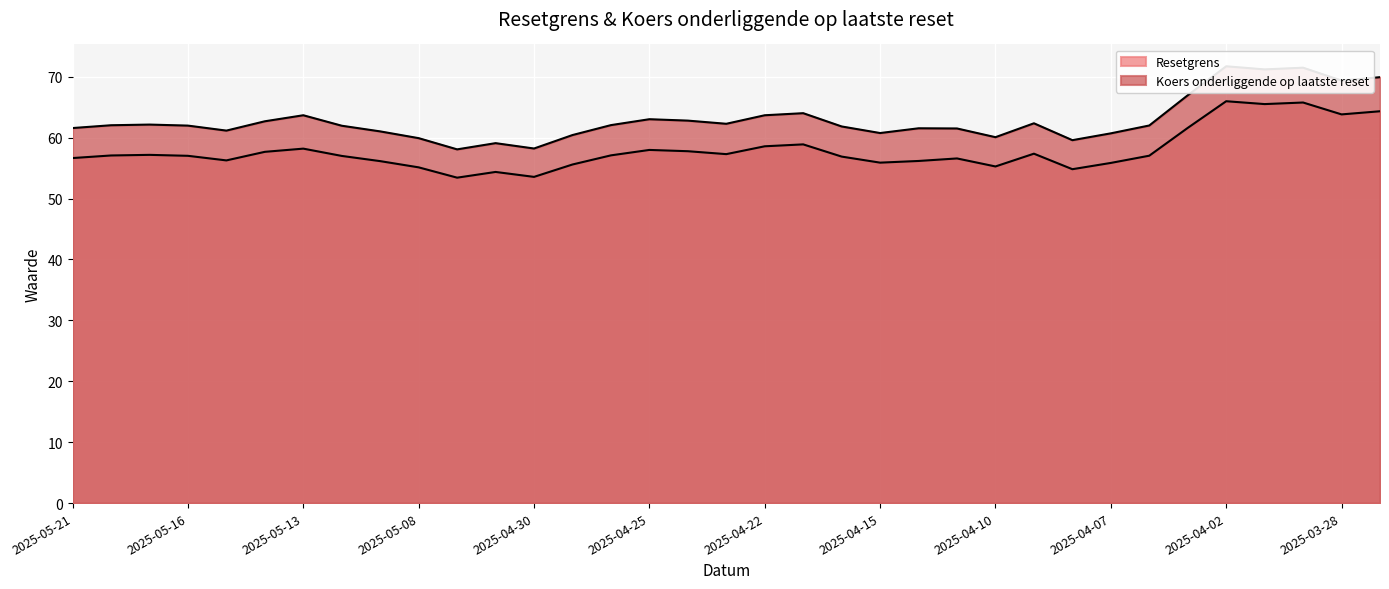

At 2025-04-29, list the series in order from largest to smallest.

Koers onderliggende op laatste reset, Resetgrens